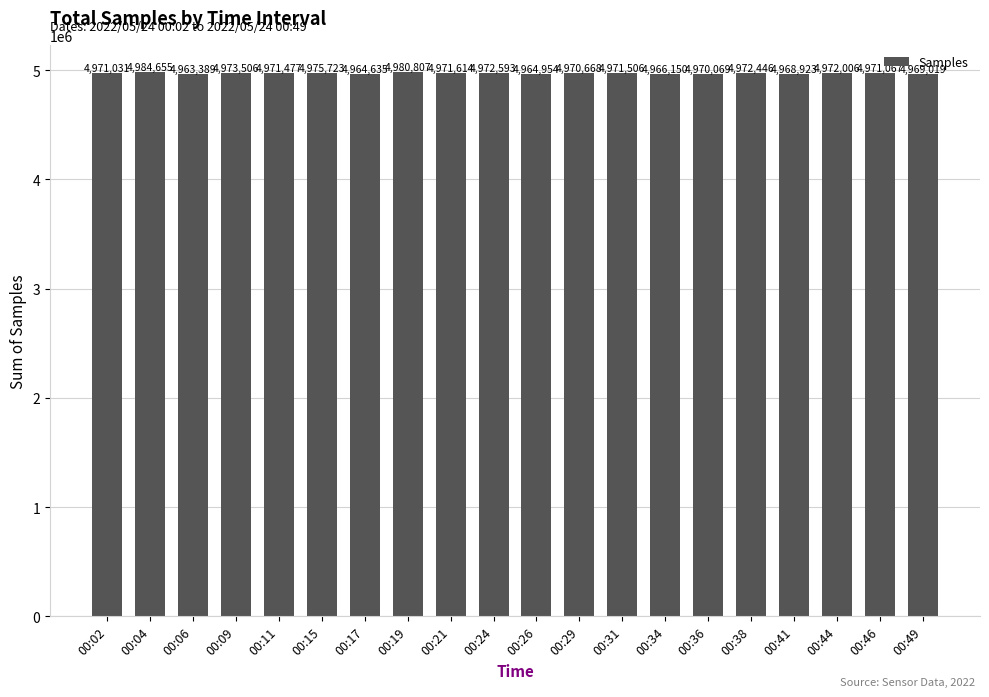

What is the difference between the values at 00:17 and 00:38?

7811